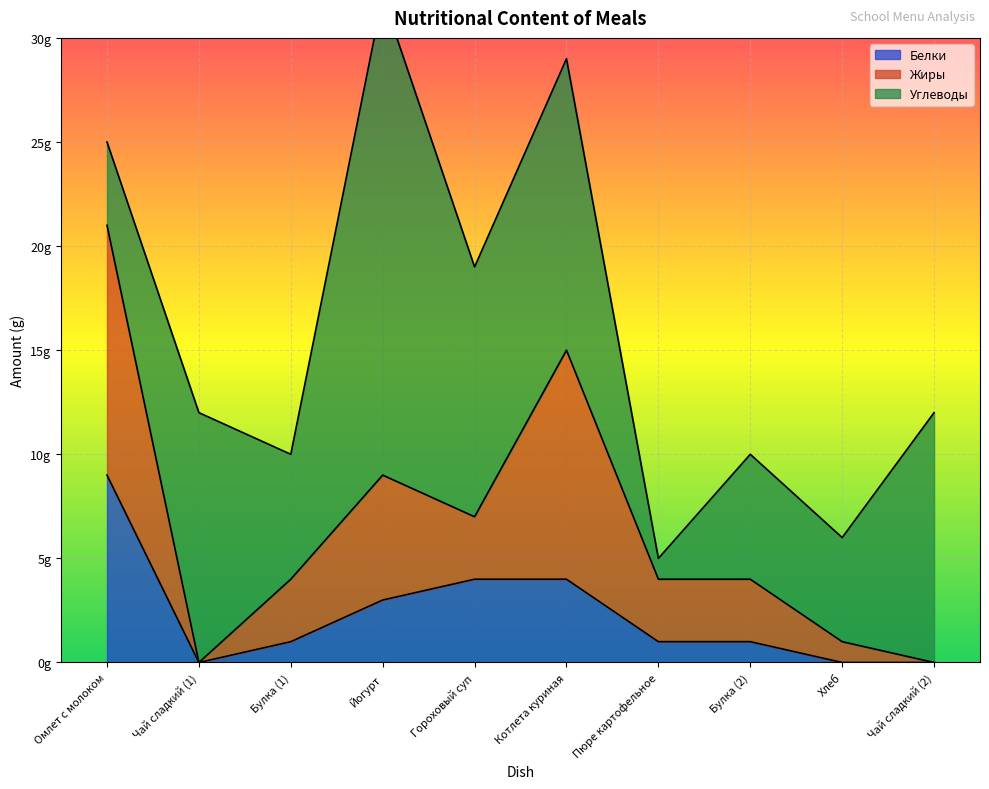

Read the Углеводы value at Гороховый суп.

12